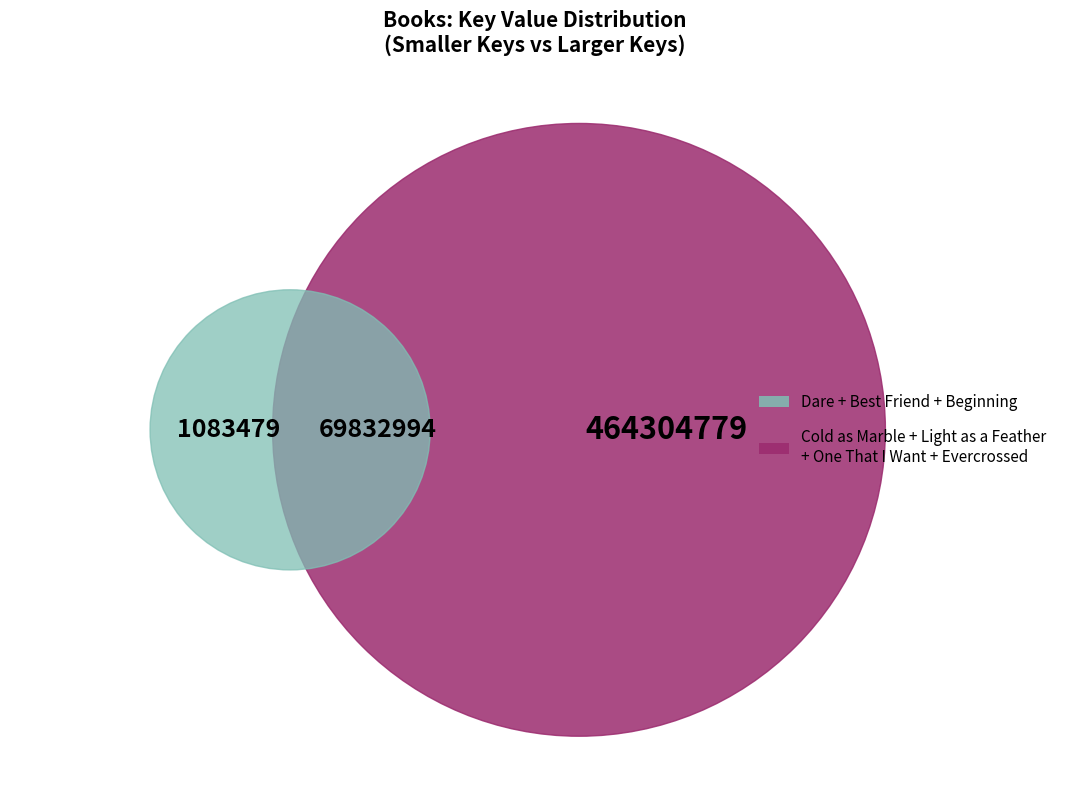

What is the change in value from Light as a Feather to Best Friend?

-153668385